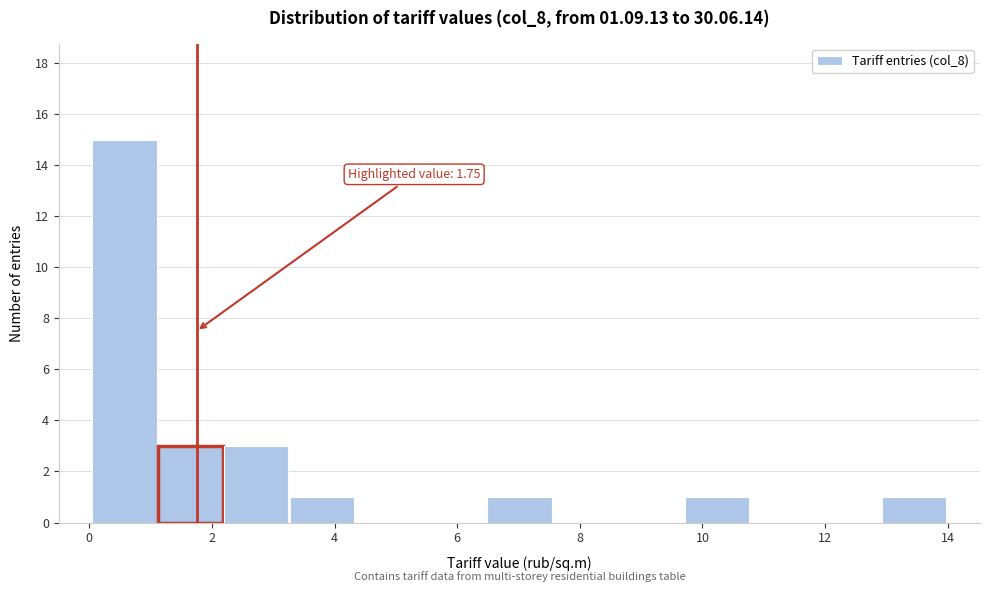

Which range on the x-axis has the tallest bar?

0.0 to 1.2